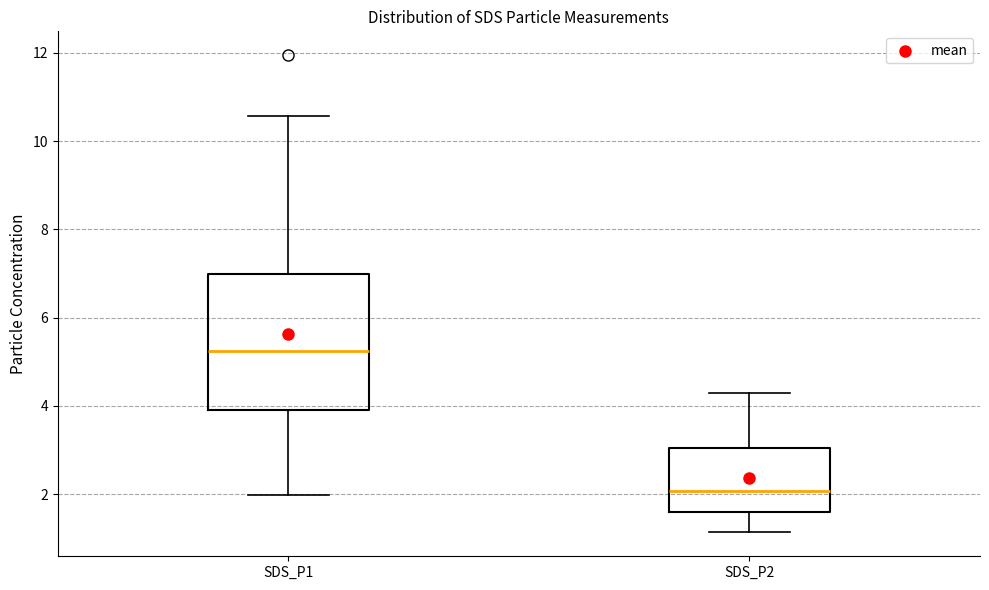

Which box has the lowest median line?

SDS_P2